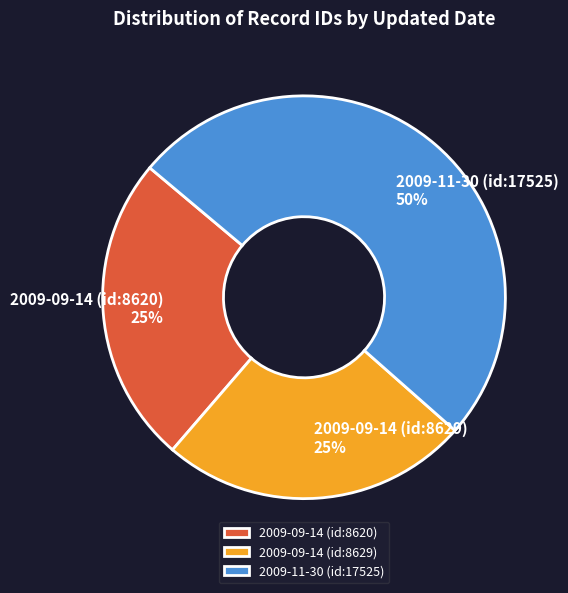

The 2009-11-30 (id:17525) slice represents 50% of the pie. True or false?

True